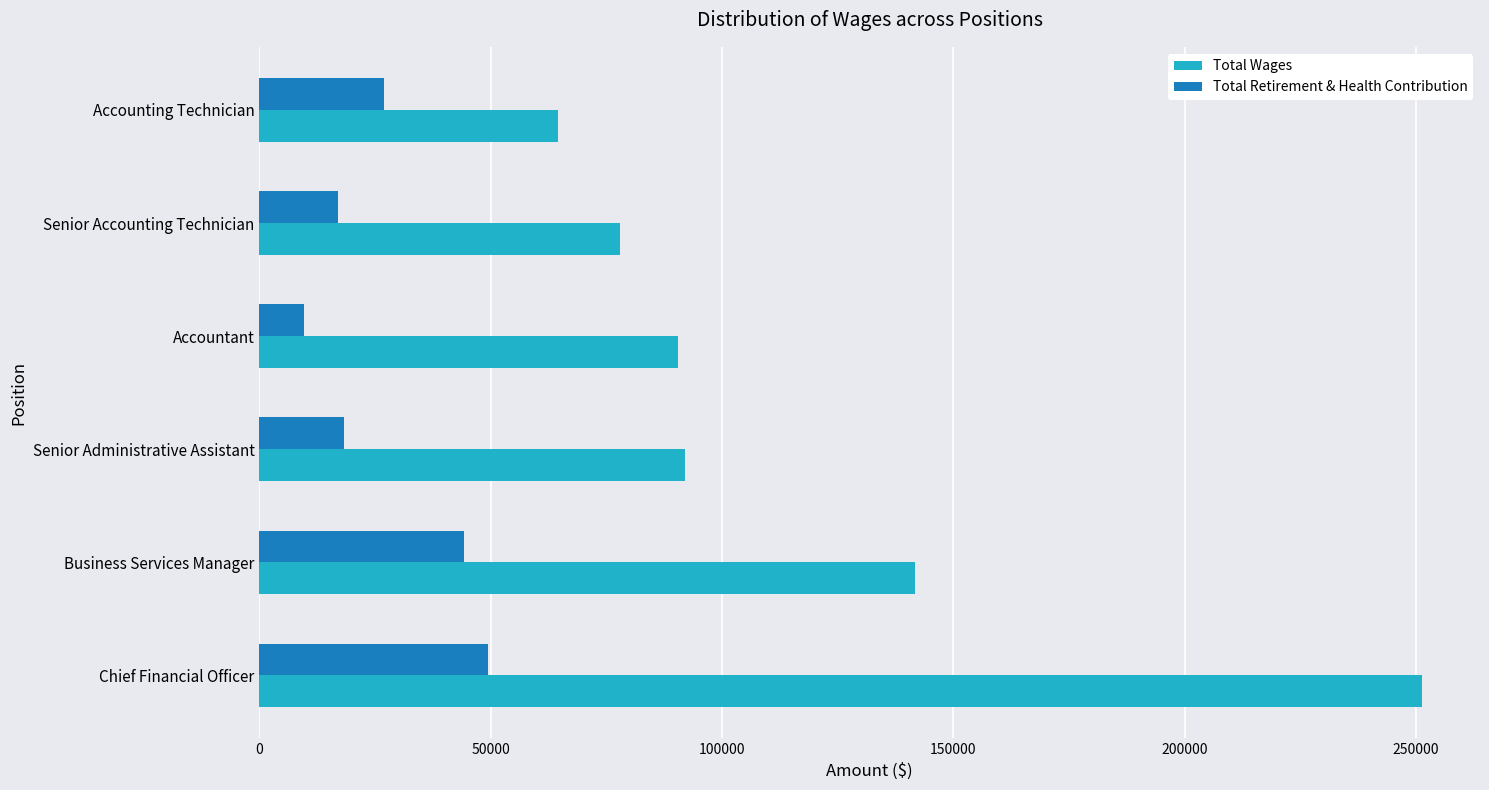

How many values in the Total Wages series are below 91966?

3